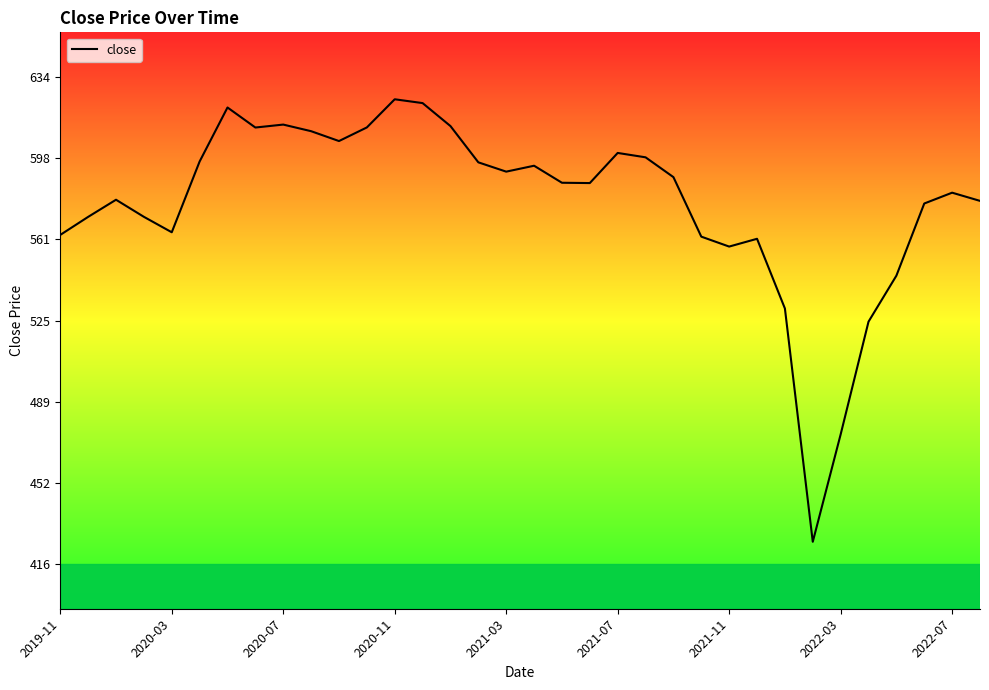

What is the smallest value displayed?

425.8